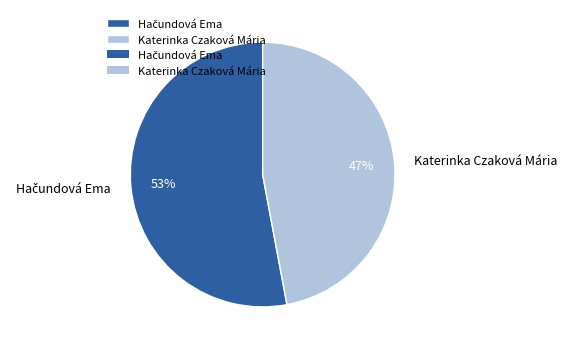

True or false: Katerinka Czaková Mária accounts for 47% of the total.

True